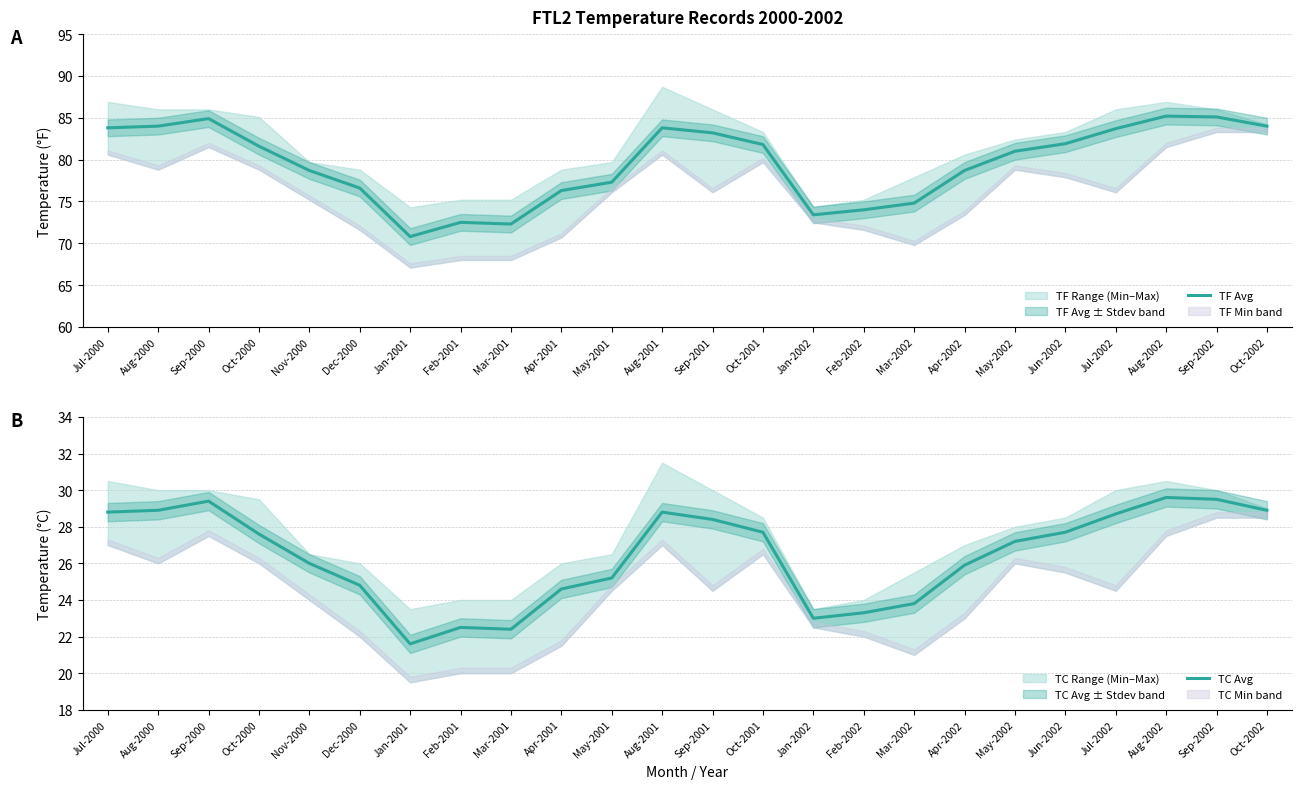

True or false: TC Avg and TF Avg cross at least once.

False